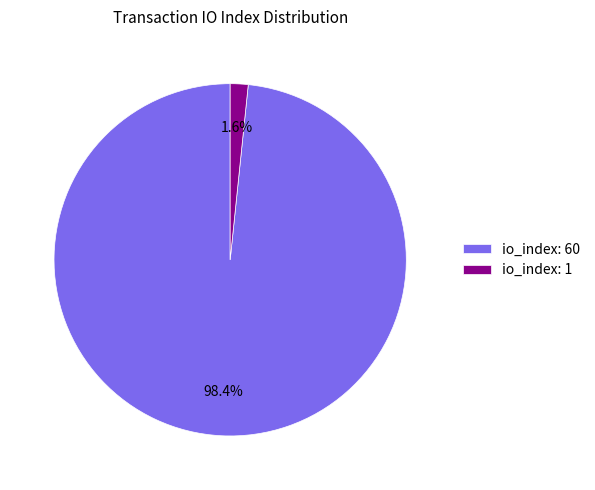

To the nearest percent, what is the average slice percentage?

50%